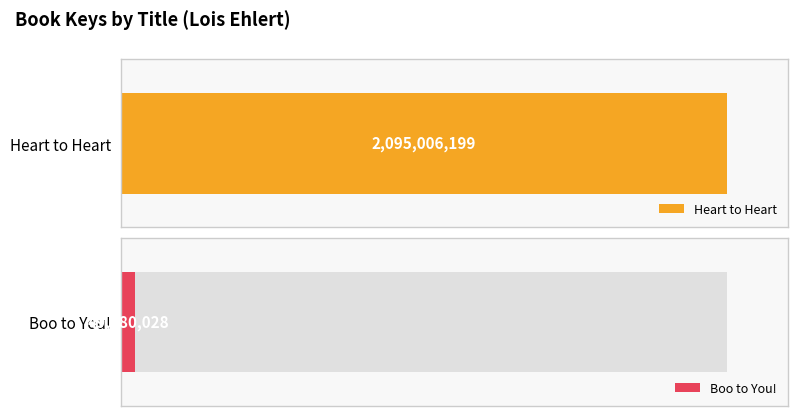

Reading left to right, list all the values displayed in this chart.

Heart to Heart: 2095006199	2095006199
Boo to You!: 49980028	49980028